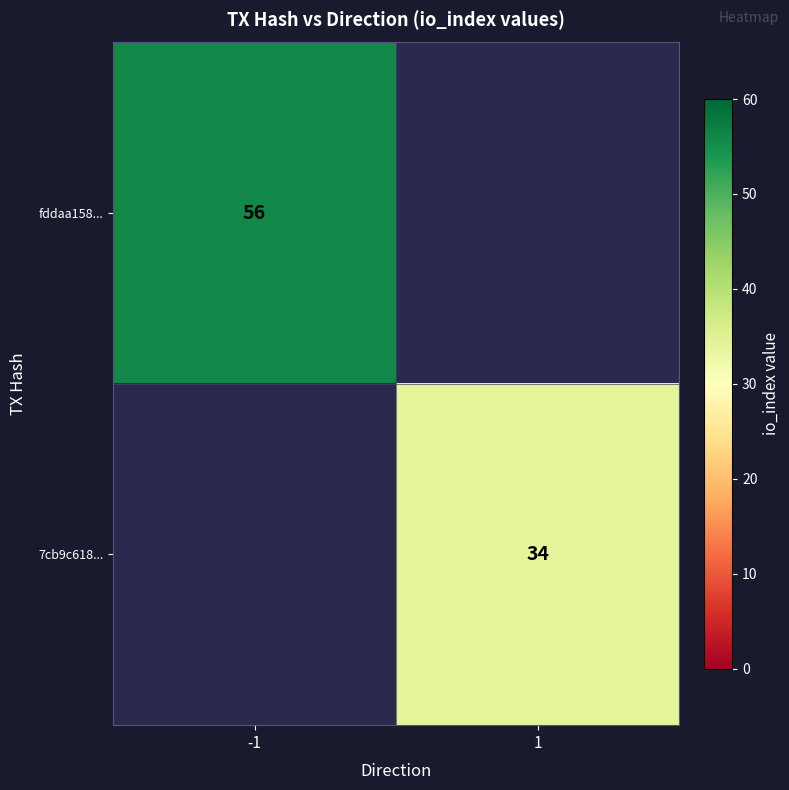

Which category has the highest value across all series?

-1